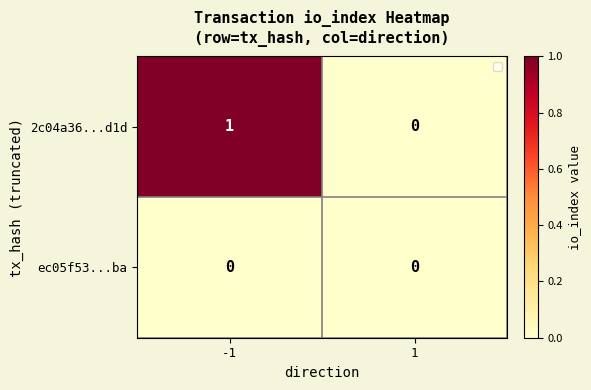

Rank the series by their average value, from lowest to highest.

ec05f53...ba, 2c04a36...d1d